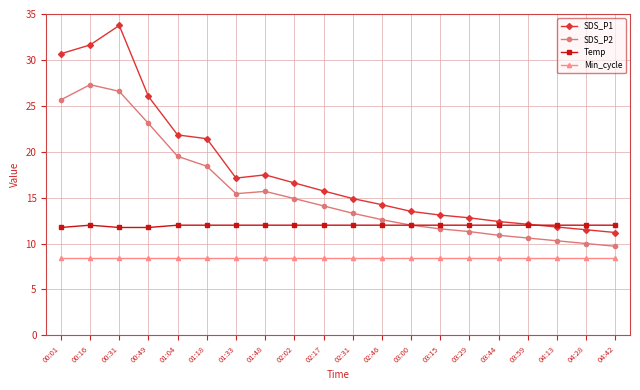

Rank the series by their average value, from highest to lowest.

SDS_P1, SDS_P2, Temp, Min_cycle